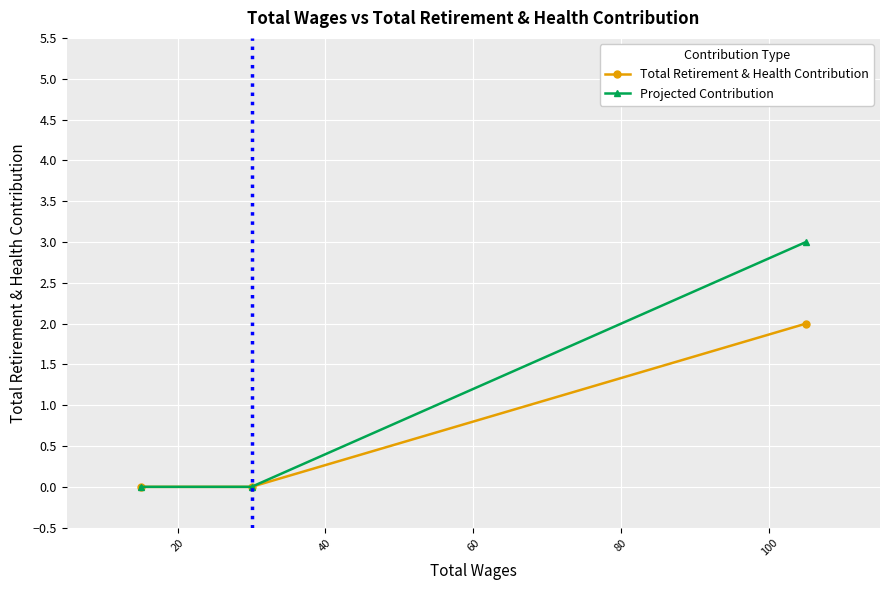

Which series has the largest range (max minus min)?

Projected Contribution